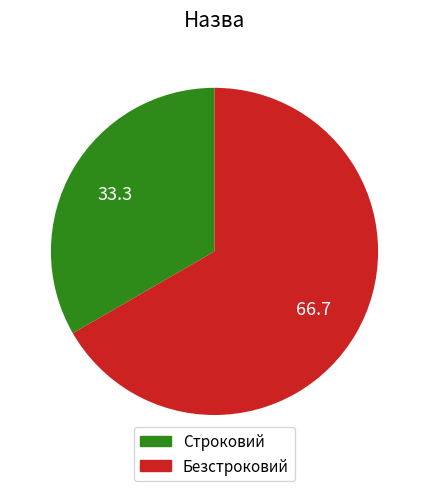

How many slices are in this pie chart?

2